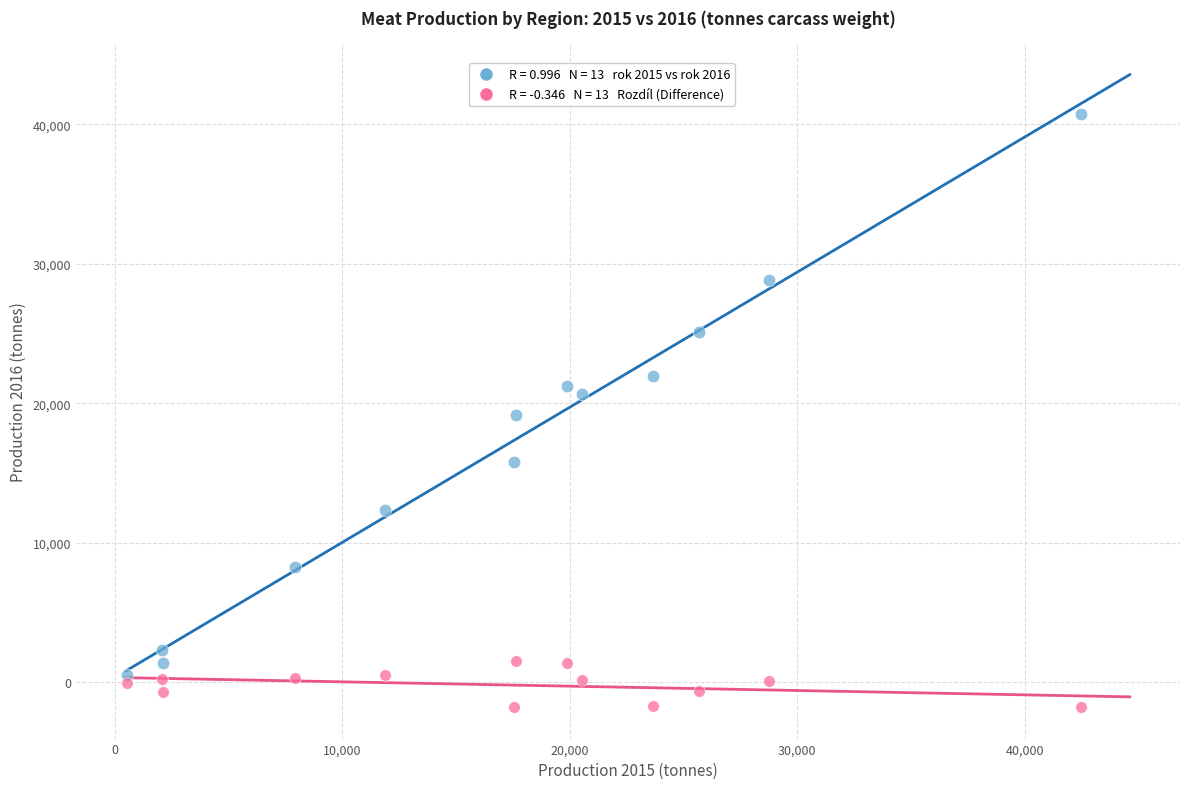

Across all data points, what is the range of Y values (max minus min)?

42488